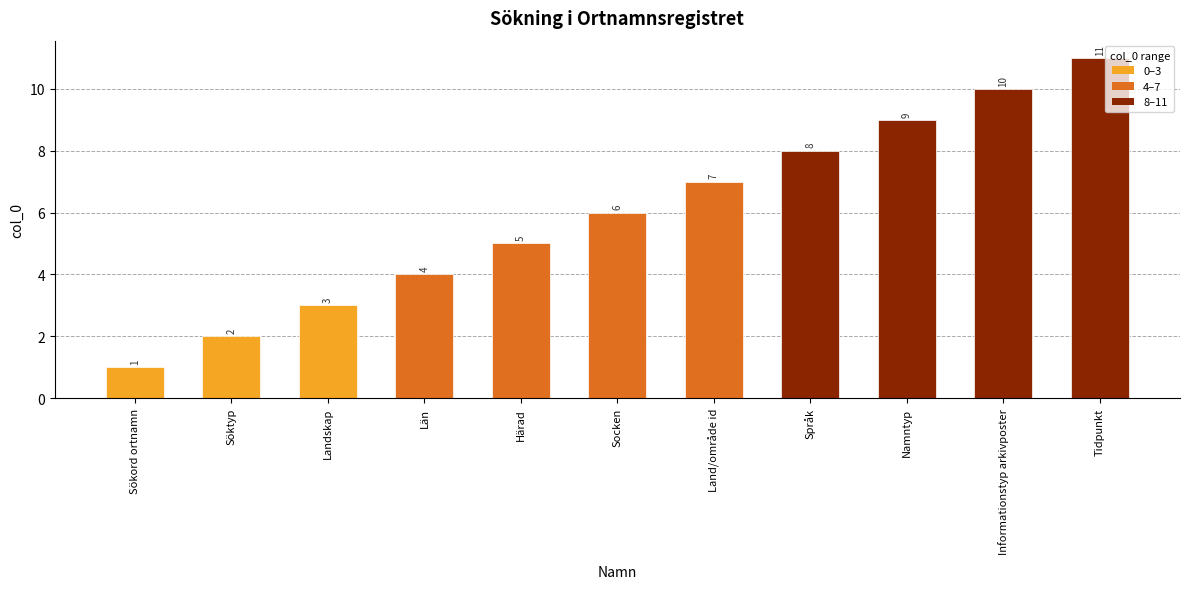

Reading right to left, transcribe all the data shown in this chart.

Tidpunkt=11	Informationstyp arkivposter=10	Namntyp=9	Språk=8	Land/område id=7	Socken=6	Härad=5	Län=4	Landskap=3	Söktyp=2	Sökord ortnamn=1